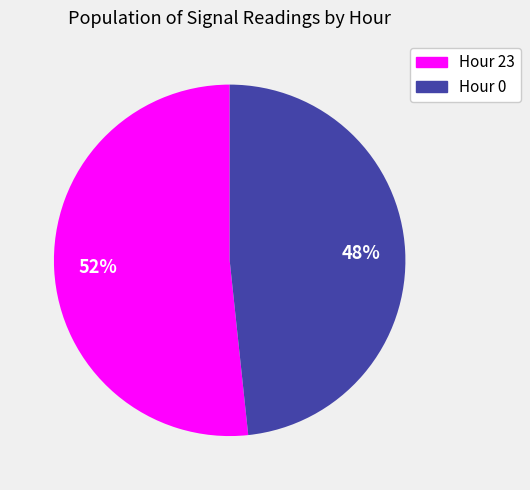

To the nearest percent, what is the difference between the largest and smallest slice percentages?

4%